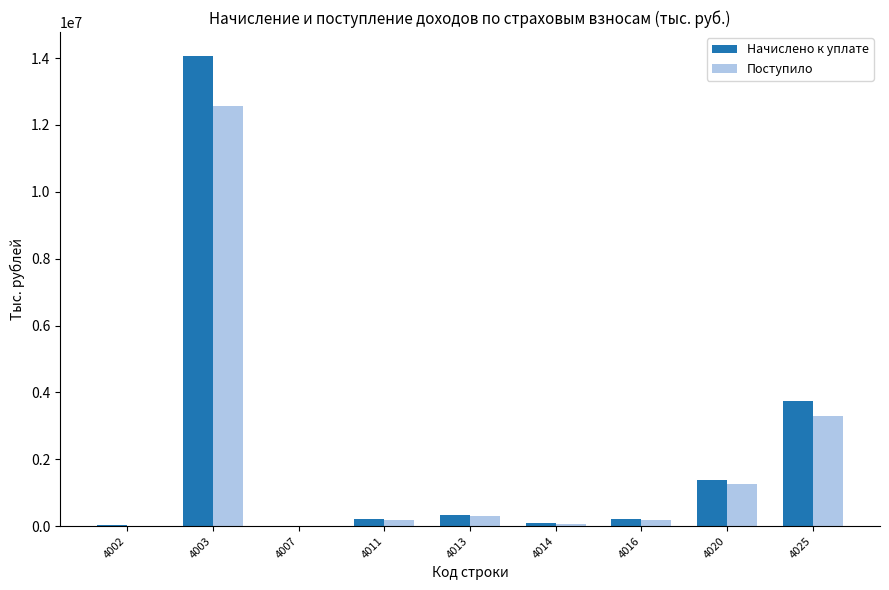

What is the sum of all Поступило values?

17847912